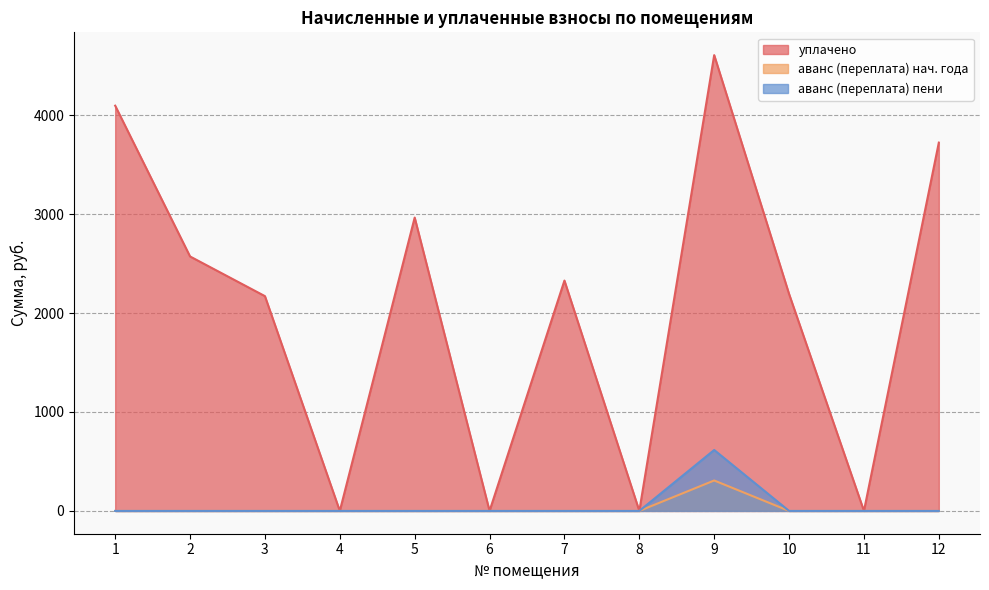

Is it true that аванс (переплата) 2 equals 615.9 at 9?

True